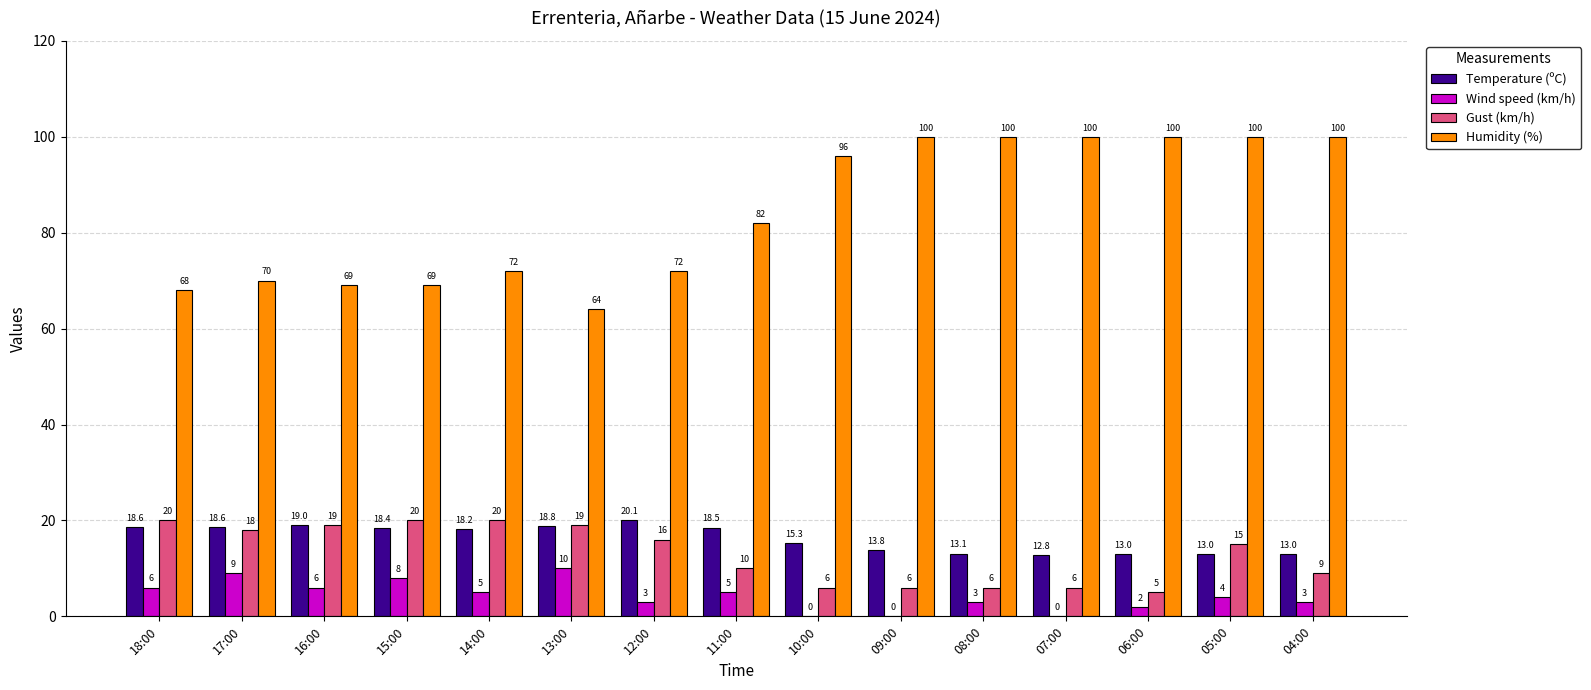

How many groups of bars are there?

15